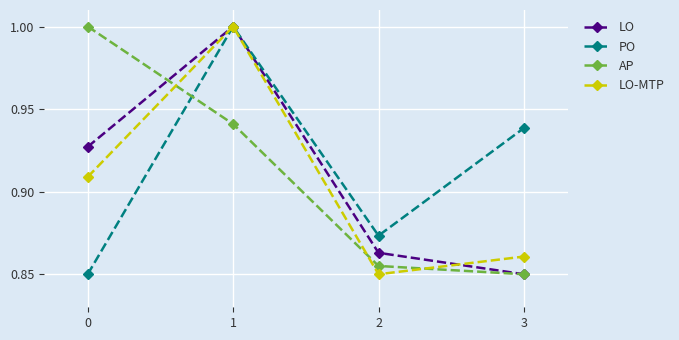

True or false: LO has a value of 1.0 at 1.

True